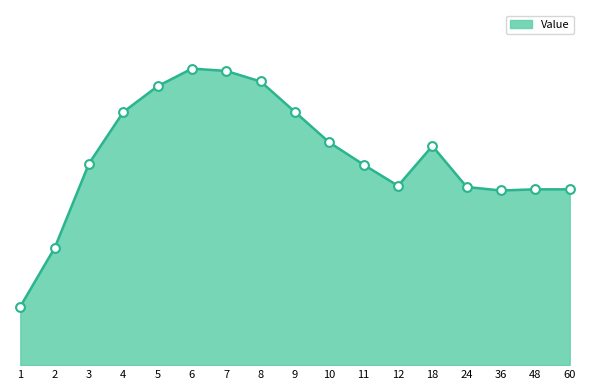

Approximately how many times larger is the value at 36 compared to 2?

1.1